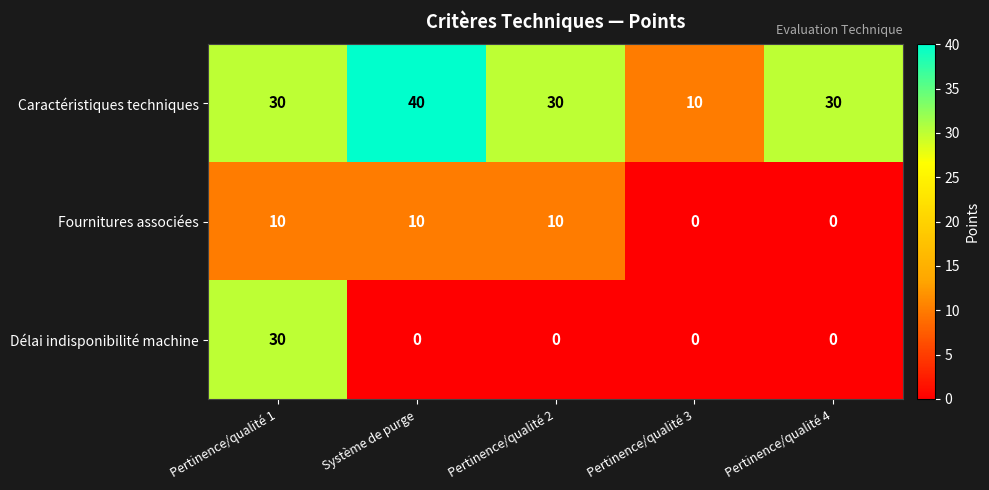

What is the average value of the Caractéristiques techniques series?

28